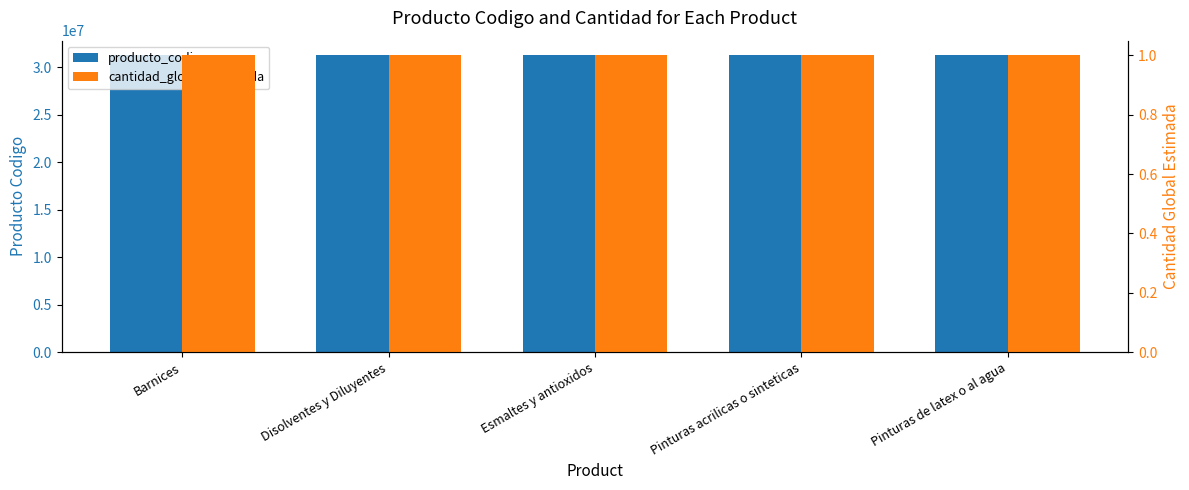

The value of cantidad_global_estimada at Pinturas de latex o al agua is 0. True or false?

False